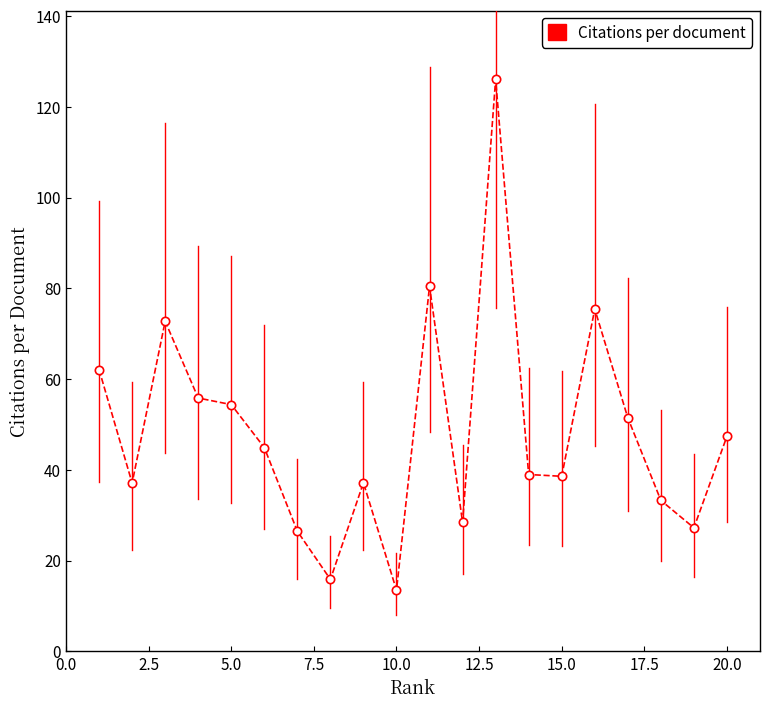

What is the value of the 10th point from the left?

13.5